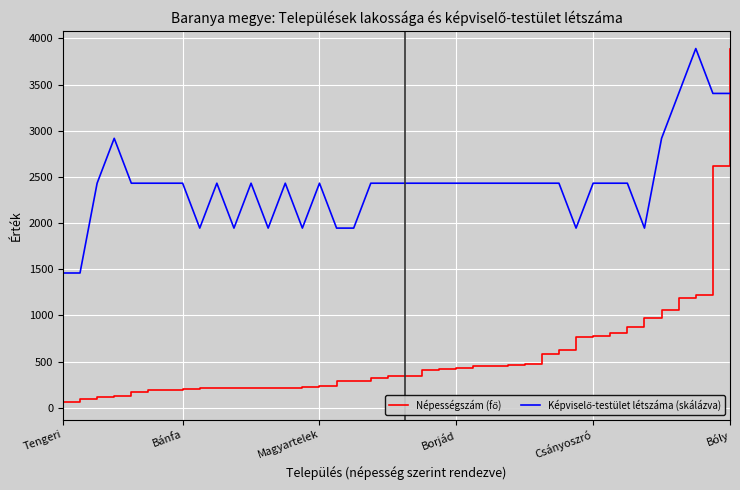

What is the maximum value shown in the chart?

3890.0